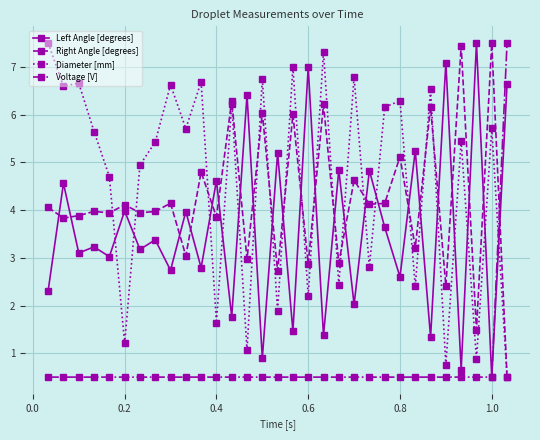

After their last crossing, which series has the higher values: Diameter [mm] or Voltage [V]?

Voltage [V]